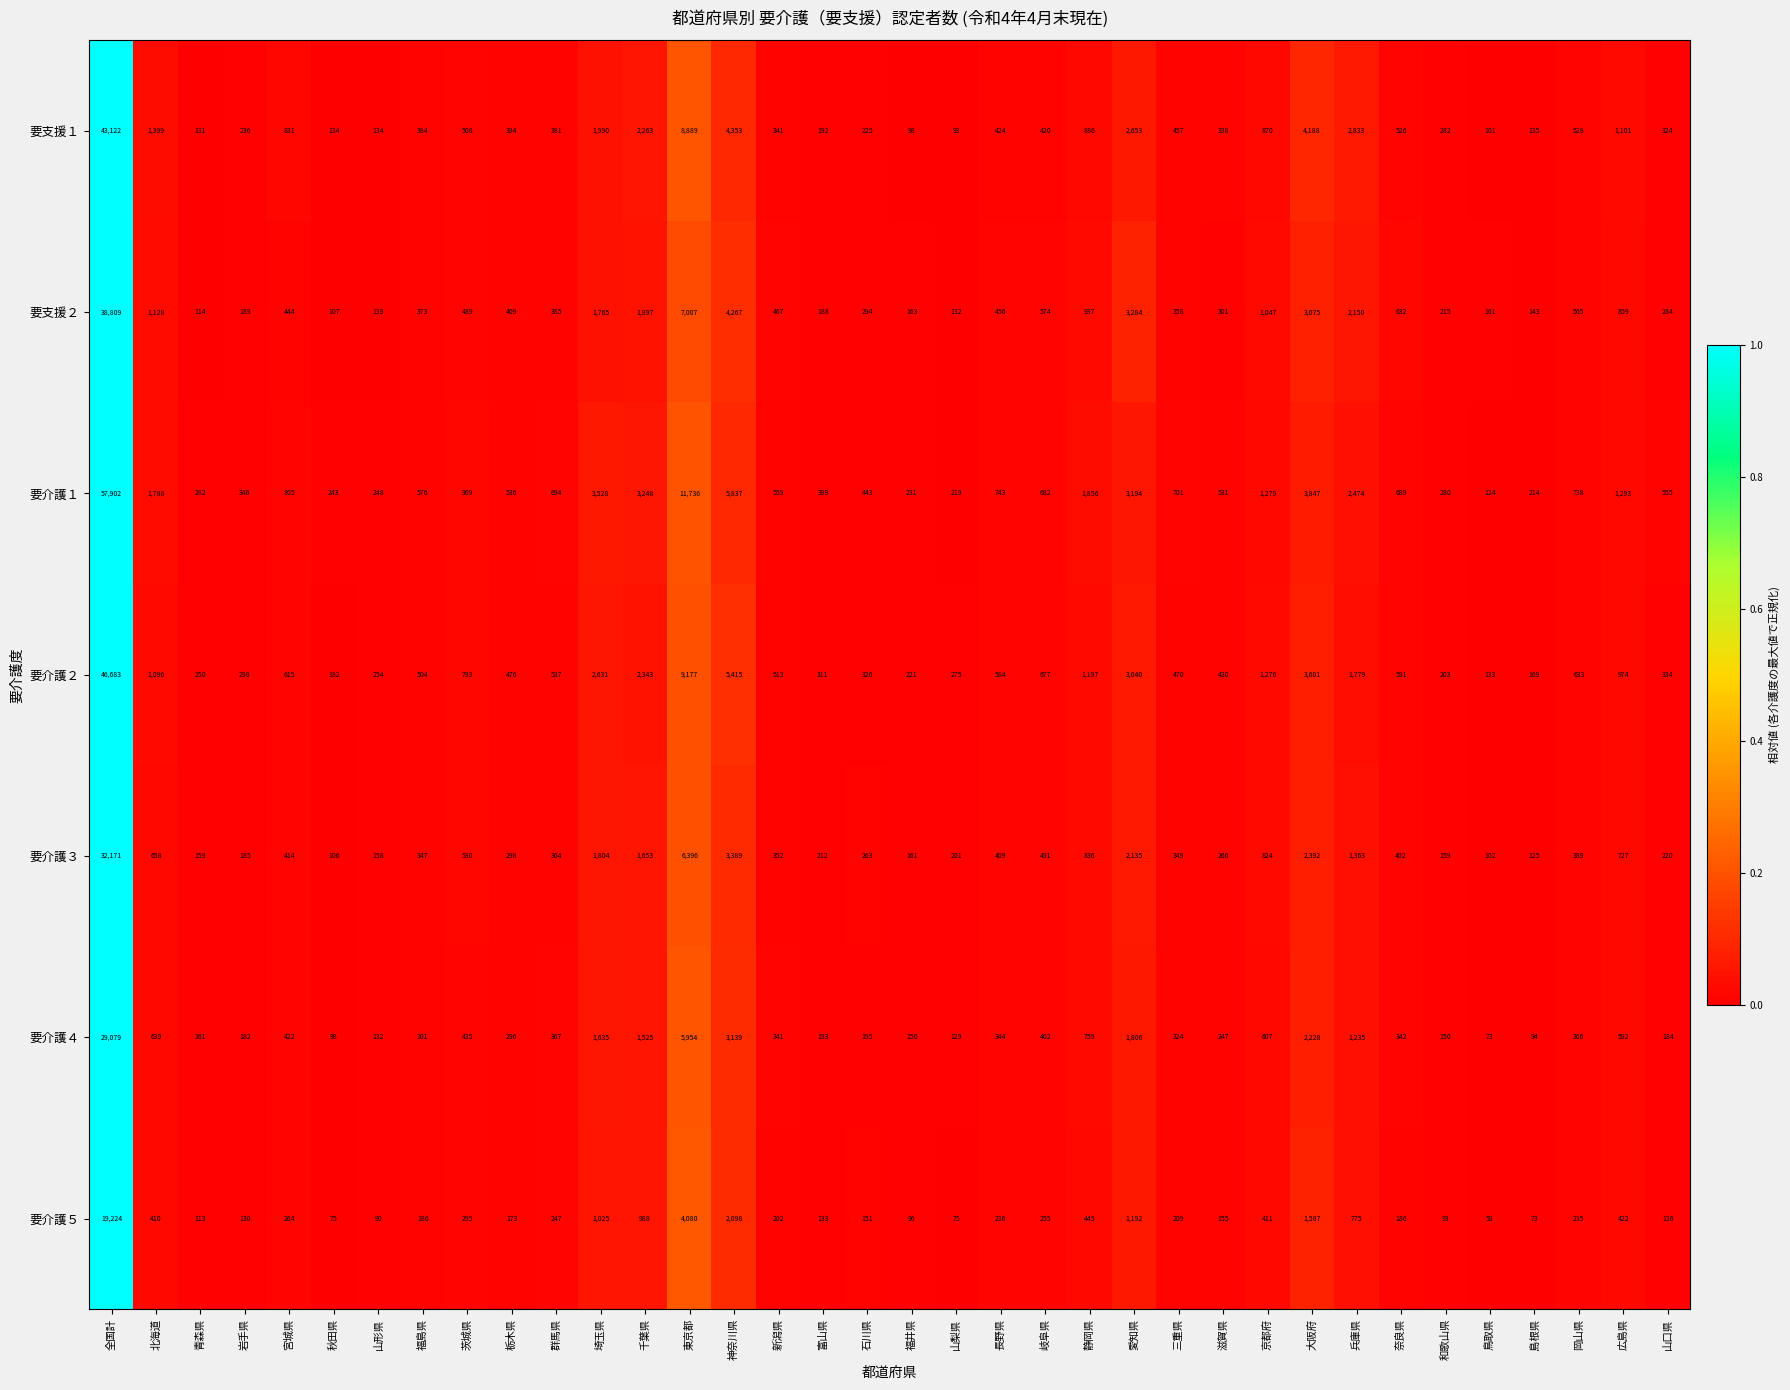

True or false: 要支援２ has a value of 1042 at 愛知県.

False